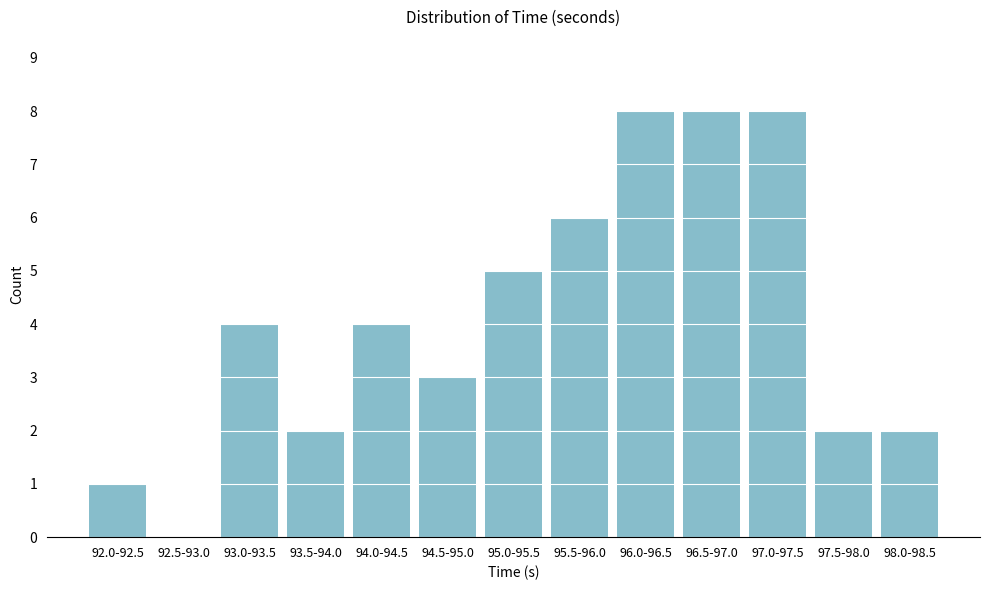

Reading left to right, transcribe all the data shown in this chart.

92.0-92.5=1	92.5-93.0=0	93.0-93.5=4	93.5-94.0=2	94.0-94.5=4	94.5-95.0=3	95.0-95.5=5	95.5-96.0=6	96.0-96.5=8	96.5-97.0=8	97.0-97.5=8	97.5-98.0=2	98.0-98.5=2